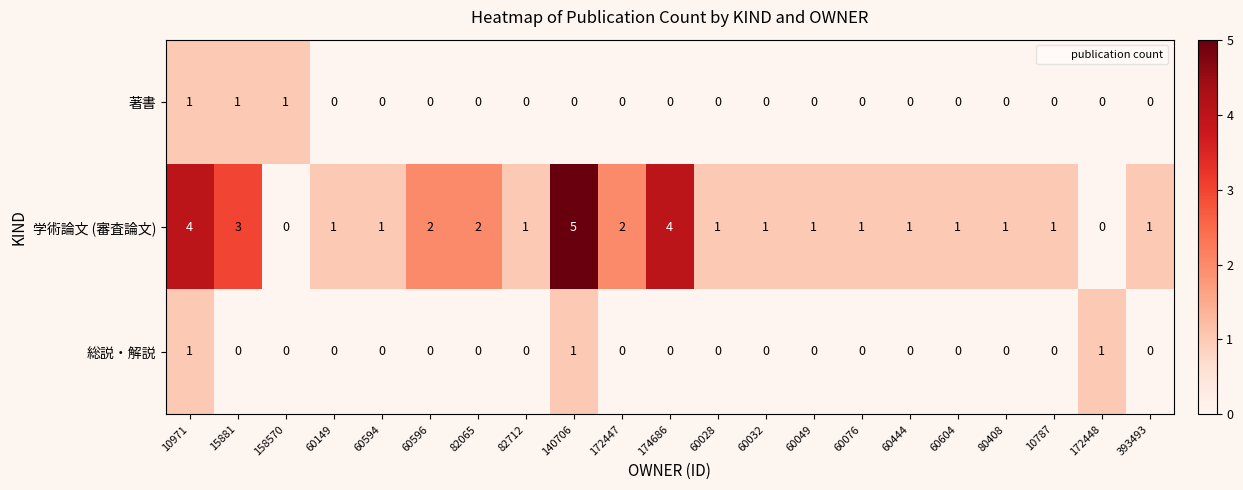

At which label does 学術論文 (審査論文) first exceed 1?

10971